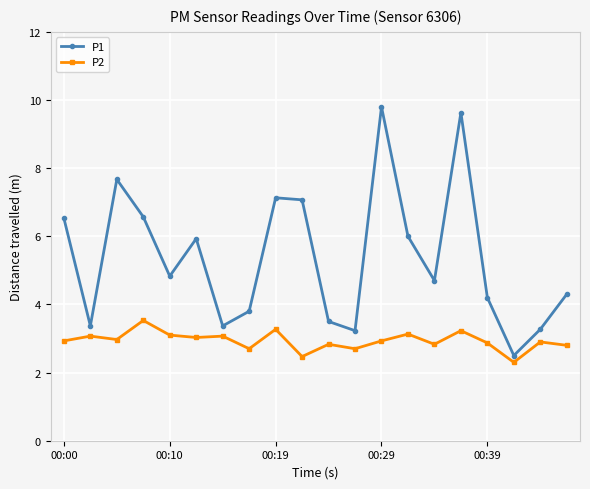

Which series has the largest total across all categories?

P1